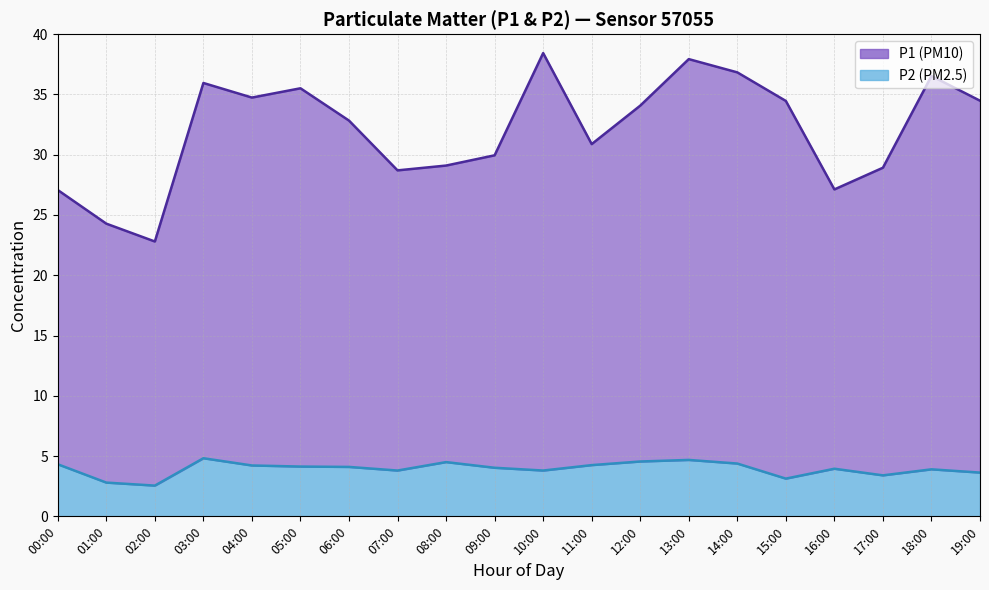

What is the maximum value shown in the chart?

38.4